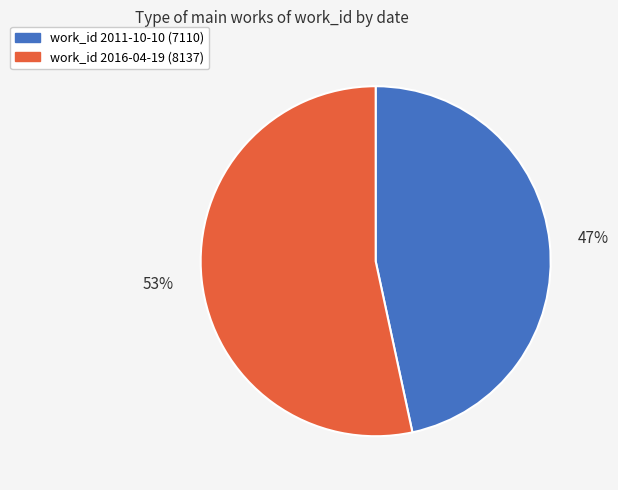

To the nearest percent, what is the average slice percentage?

50%